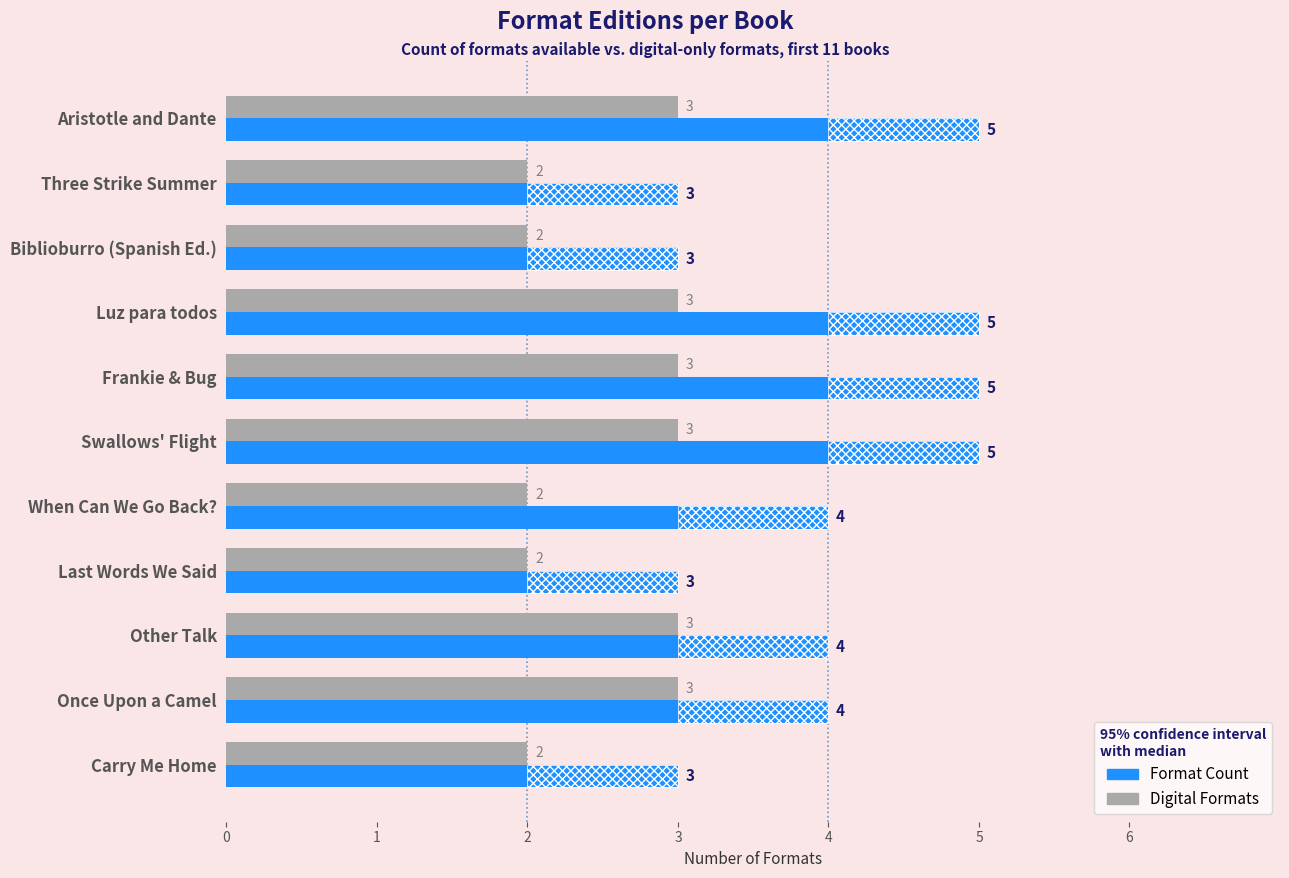

Does the chart contain stacked bars?

No